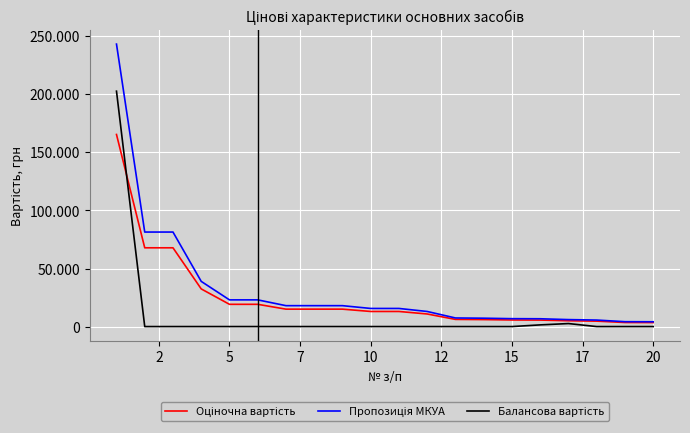

Does the chart display data point markers on the line(s)?

No